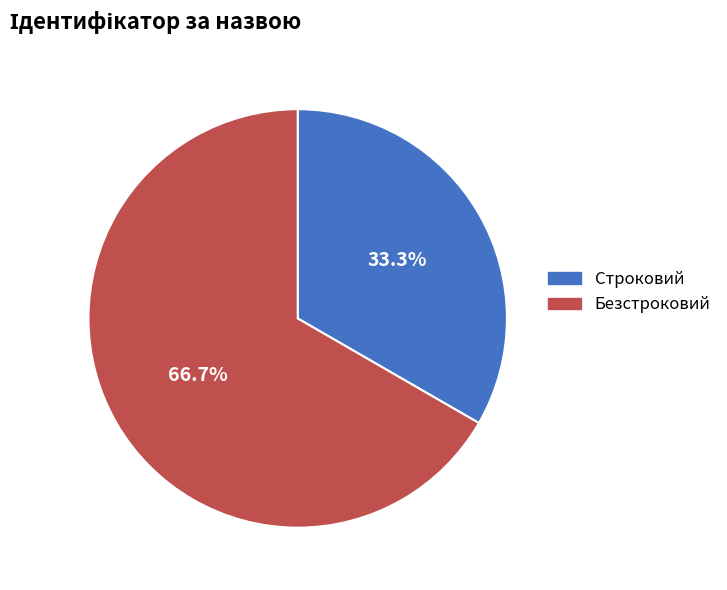

What is the largest slice in the pie chart?

Безстроковий